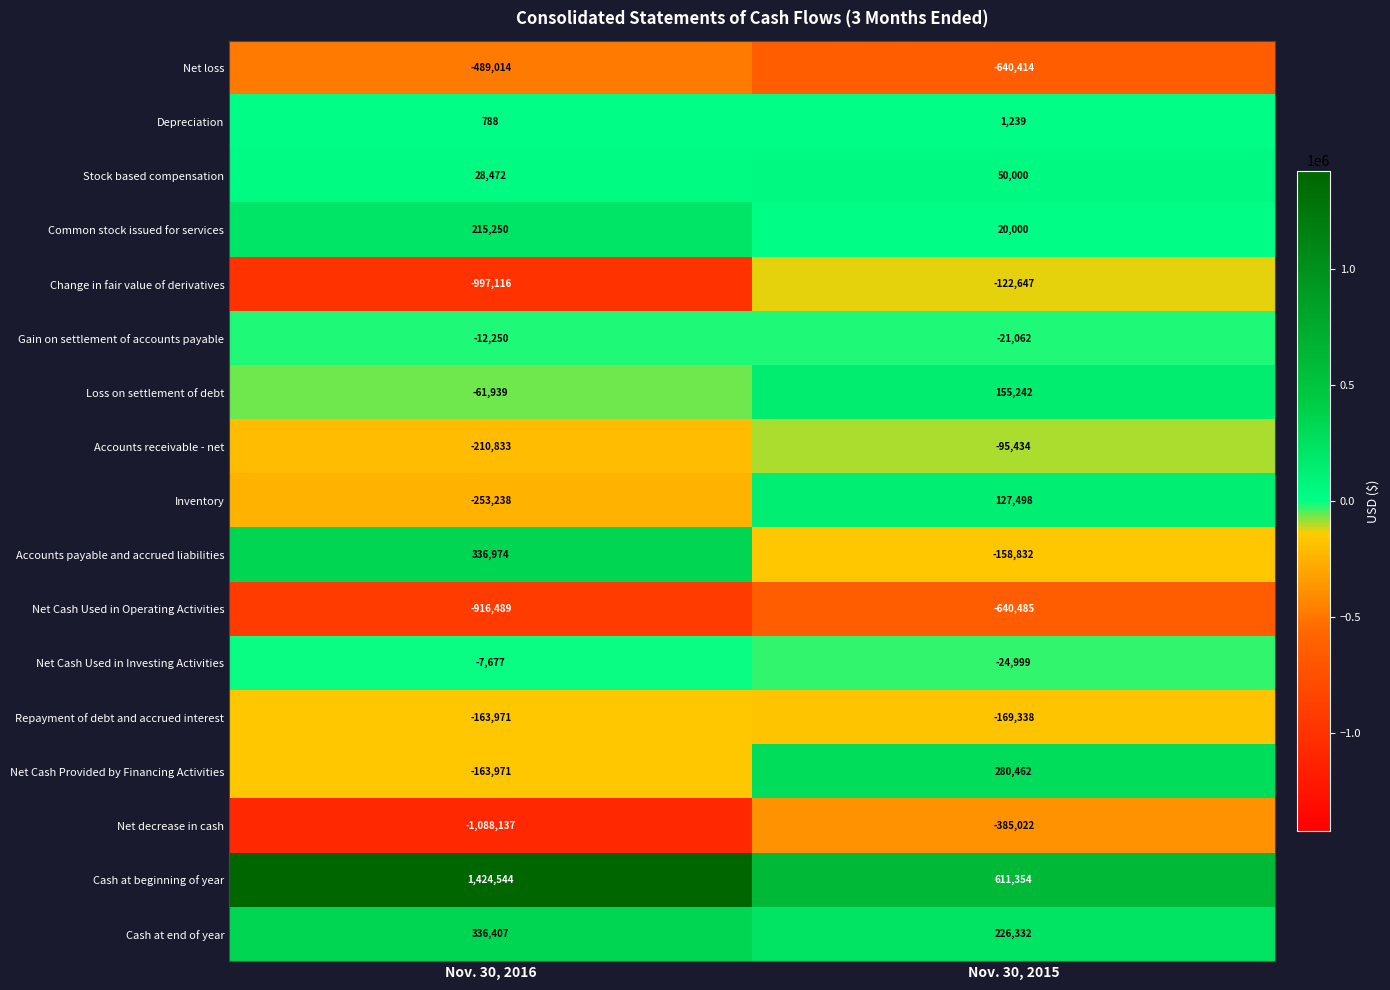

Is the value of Net Cash Provided by Financing Activities at Nov. 30, 2015 greater than the value of Inventory at Nov. 30, 2015?

Yes